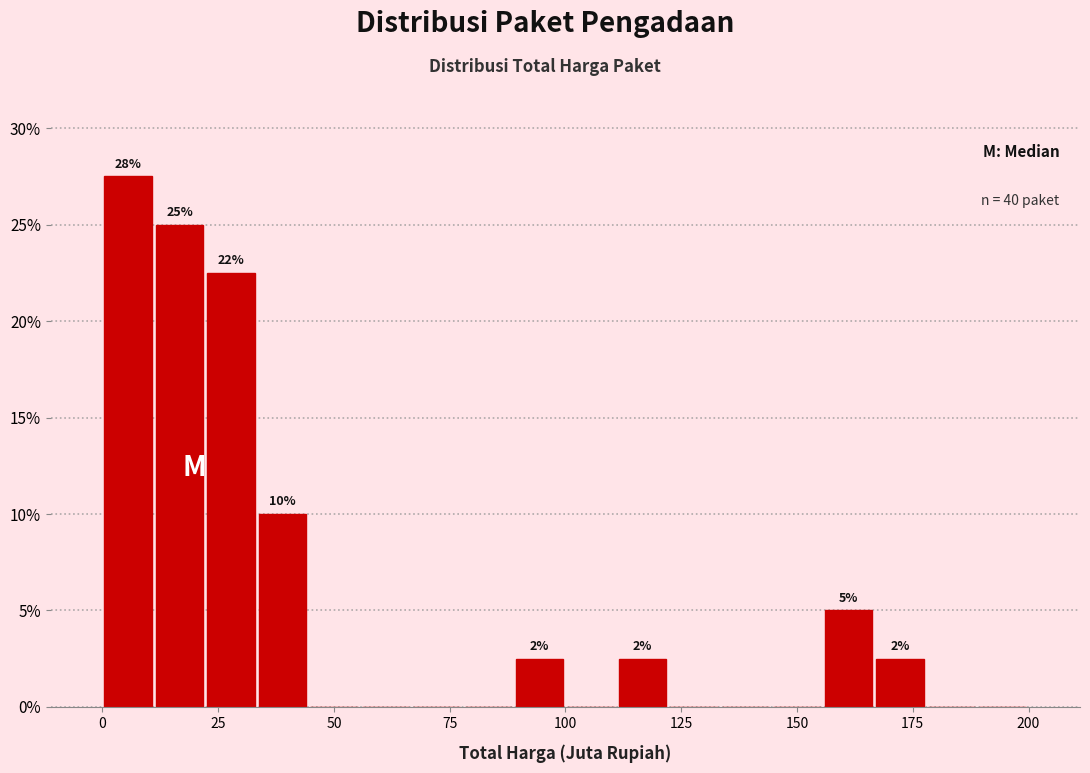

Read against the x-axis, roughly where is the centre of the tallest bar?

5